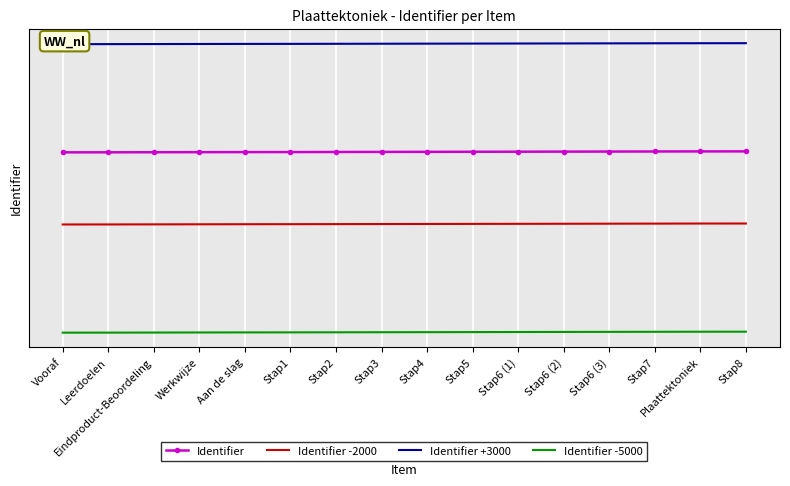

Rank the categories by Identifier -2000 value from highest to lowest.

Stap8, Plaattektoniek, Stap7, Stap6 (3), Stap6 (2), Stap6 (1), Stap5, Stap4, Stap3, Stap2, Stap1, Aan de slag, Werkwijze, Eindproduct-Beoordeling, Leerdoelen, Vooraf